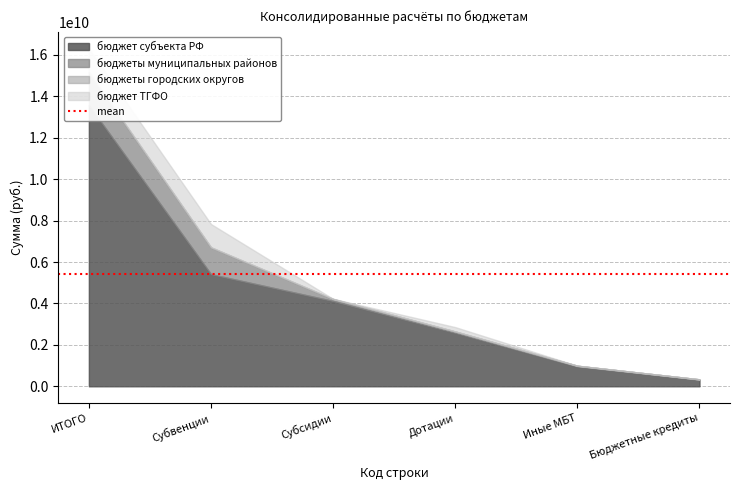

How many times do бюджет ТГФО and бюджеты городских округов cross each other?

3